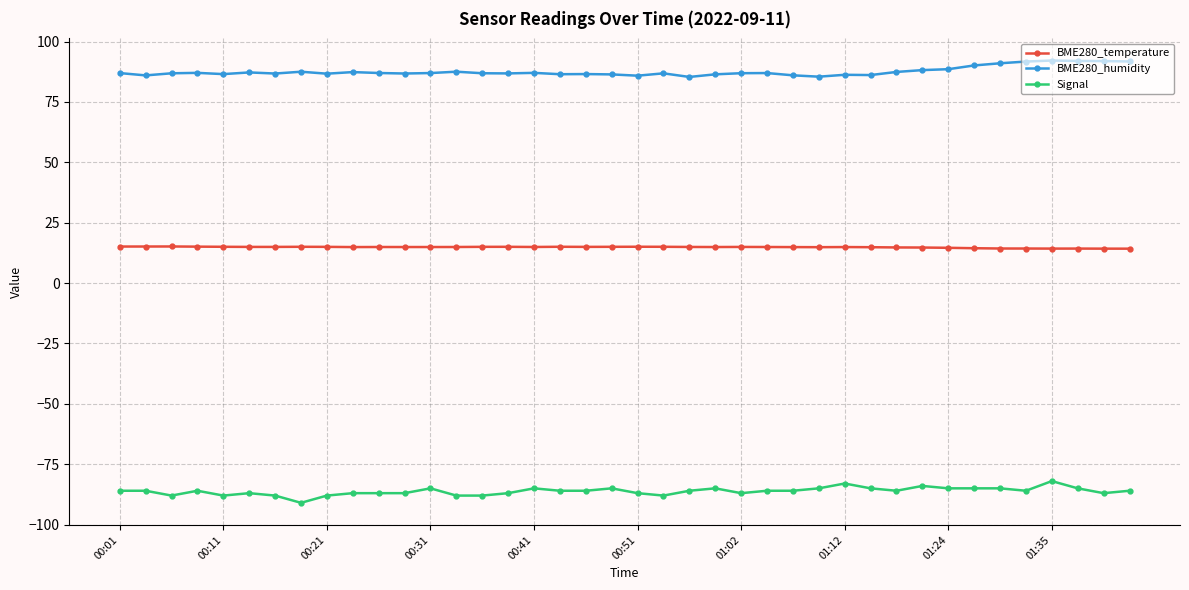

At how many categories does at least one series exceed 83?

40